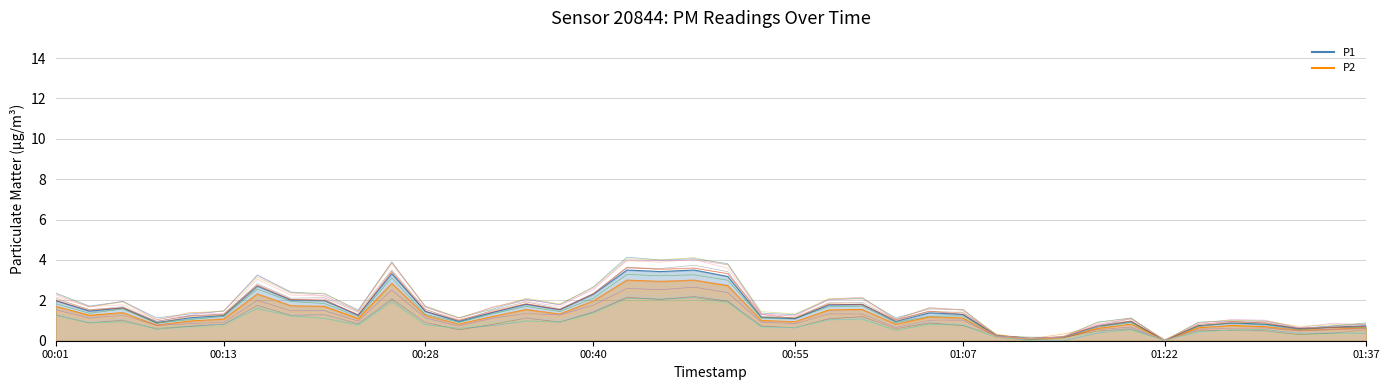

Where is P1 nearest to the value 1?

00:30